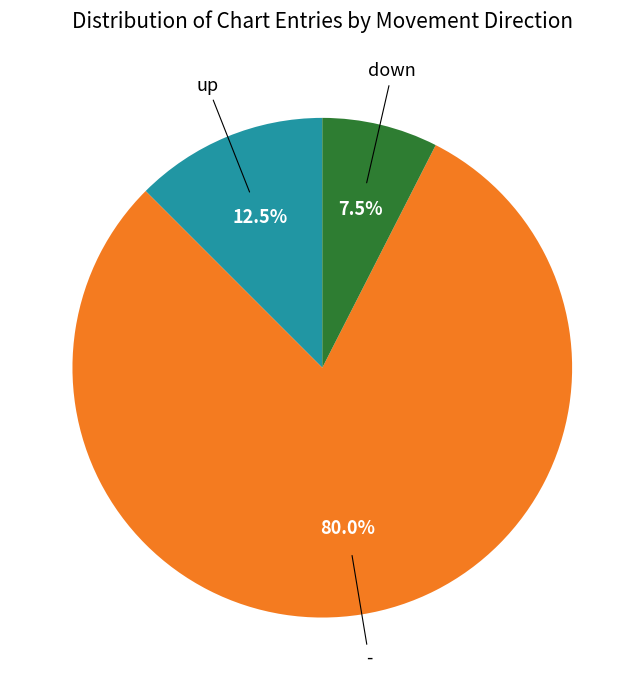

What is the ratio of the value at - to the value at up?

6.4